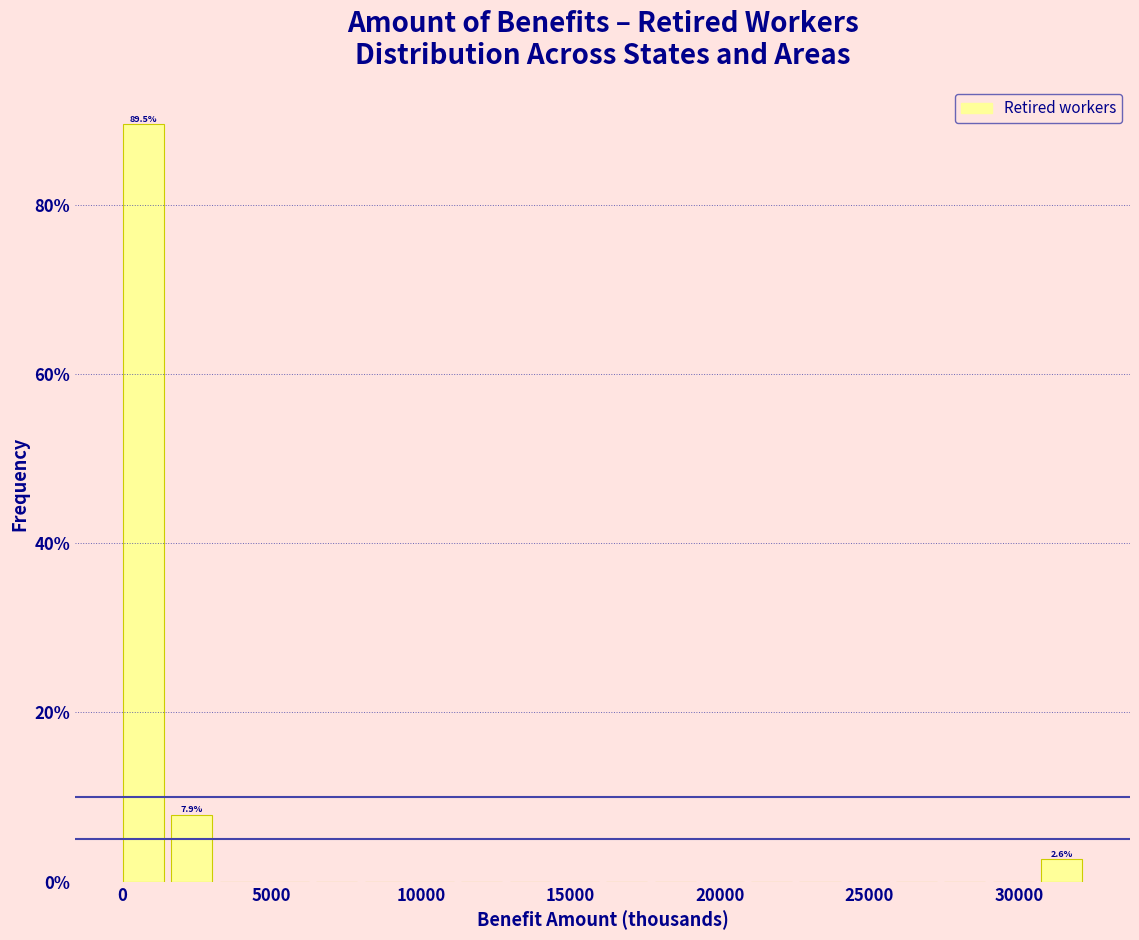

Around what value on the x-axis is the tallest bar? Give the approximate position of its centre, as read against the axis.

500